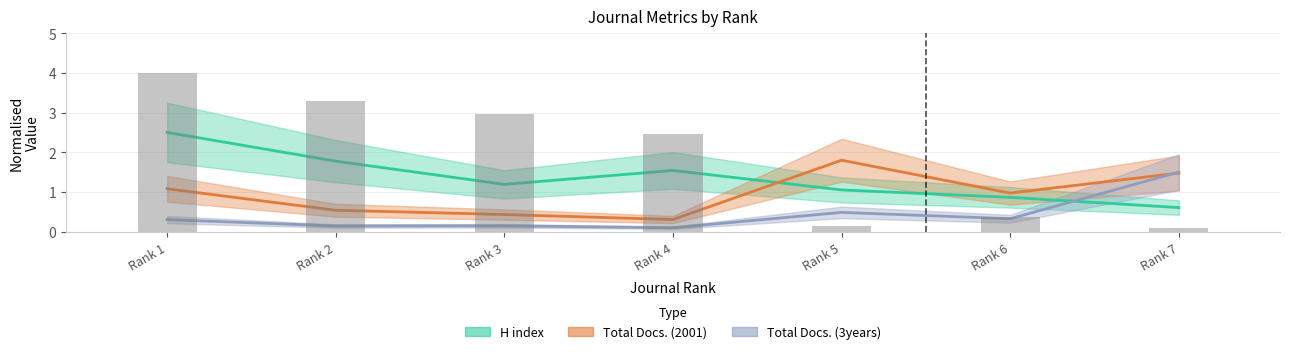

What is the difference between the second highest and minimum values in the Total Docs. (3years) series?

0.4